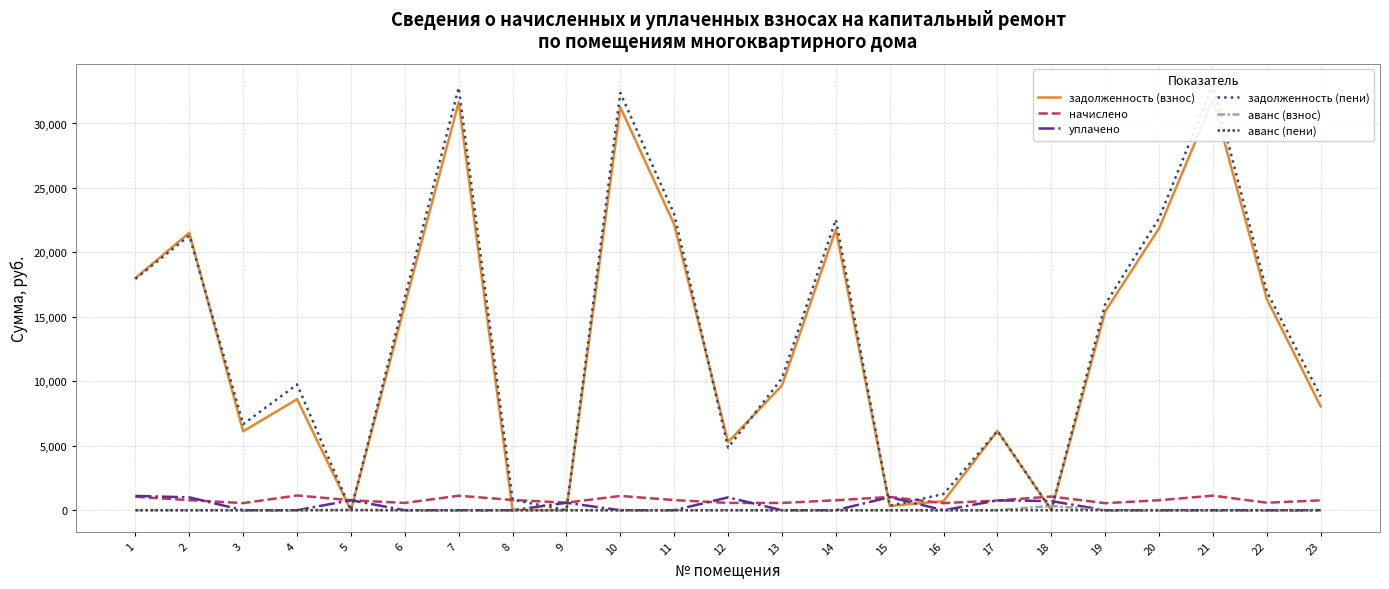

Is this an area chart (filled region under the line)?

No